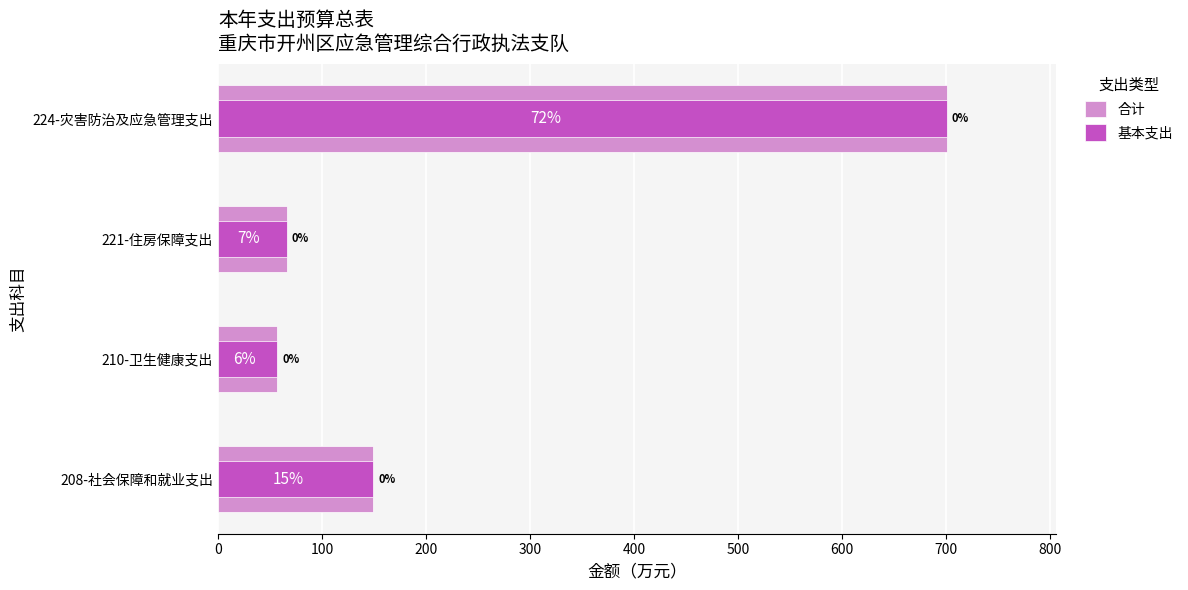

Rank the series at 100 from lowest to highest value.

合计, 基本支出